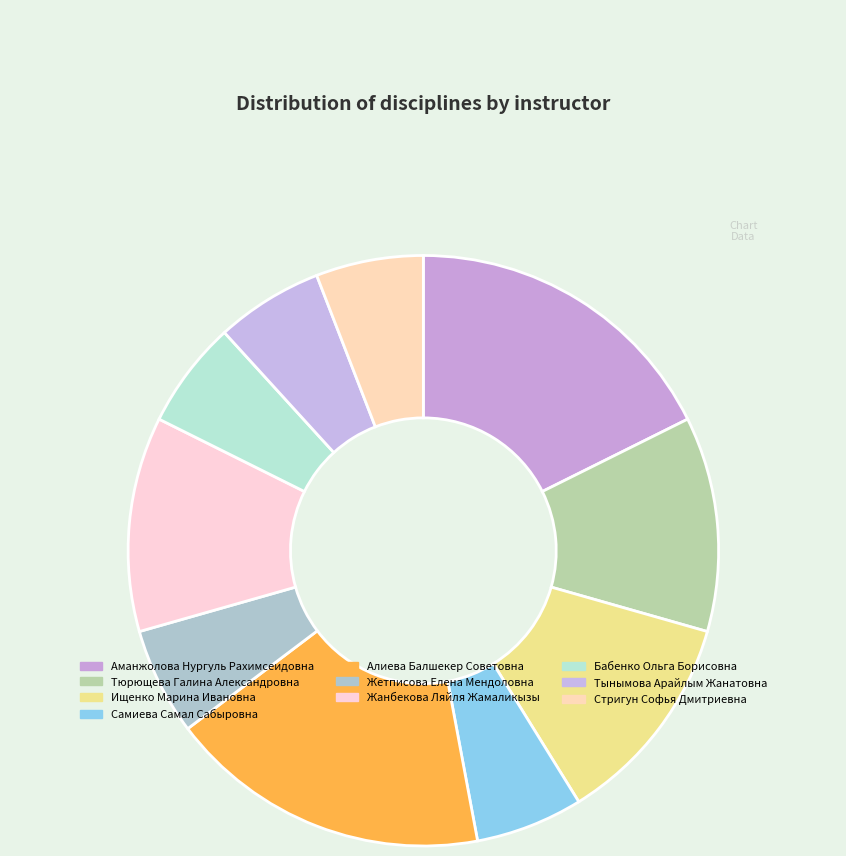

Is Жетписова Елена Мендоловна the majority of the pie?

No